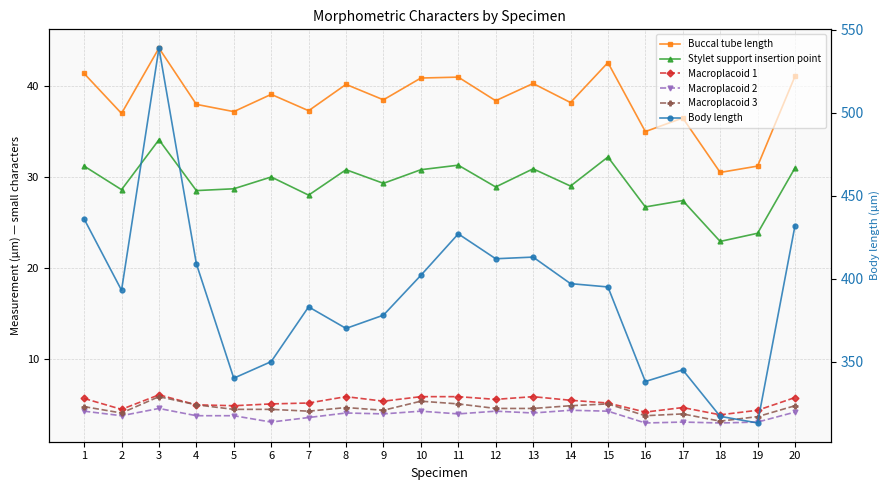

What is the total value across all series at 12?

493.5